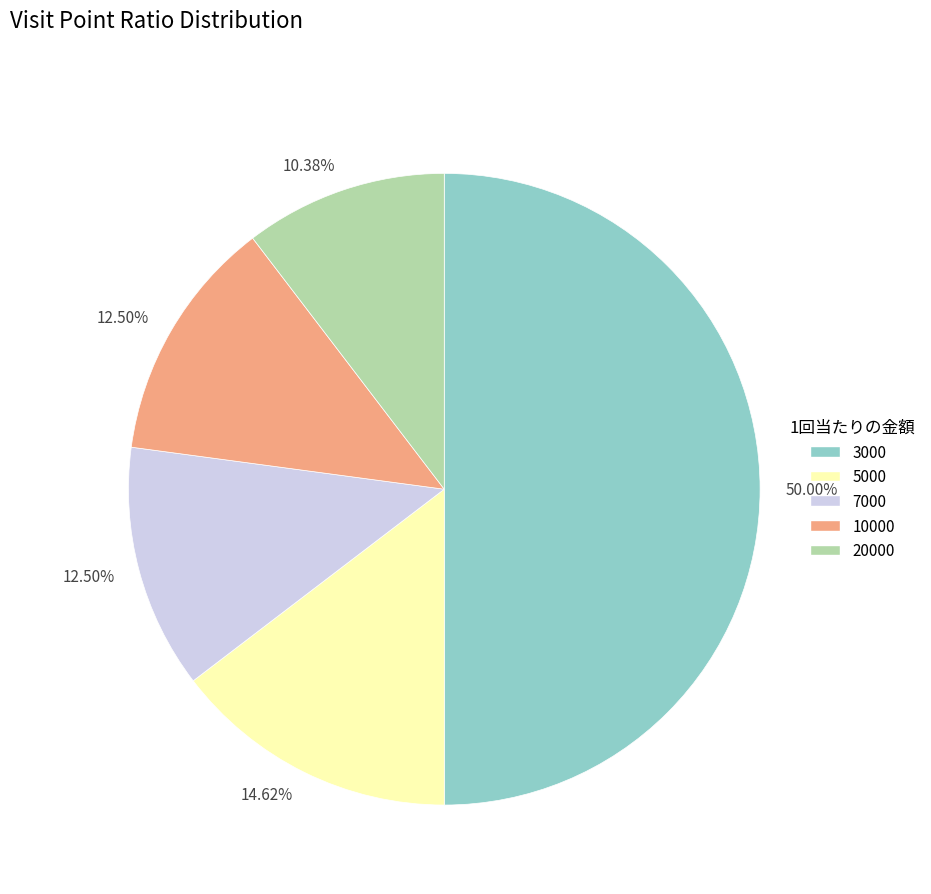

To the nearest percent, what portion does 20000 represent?

10%